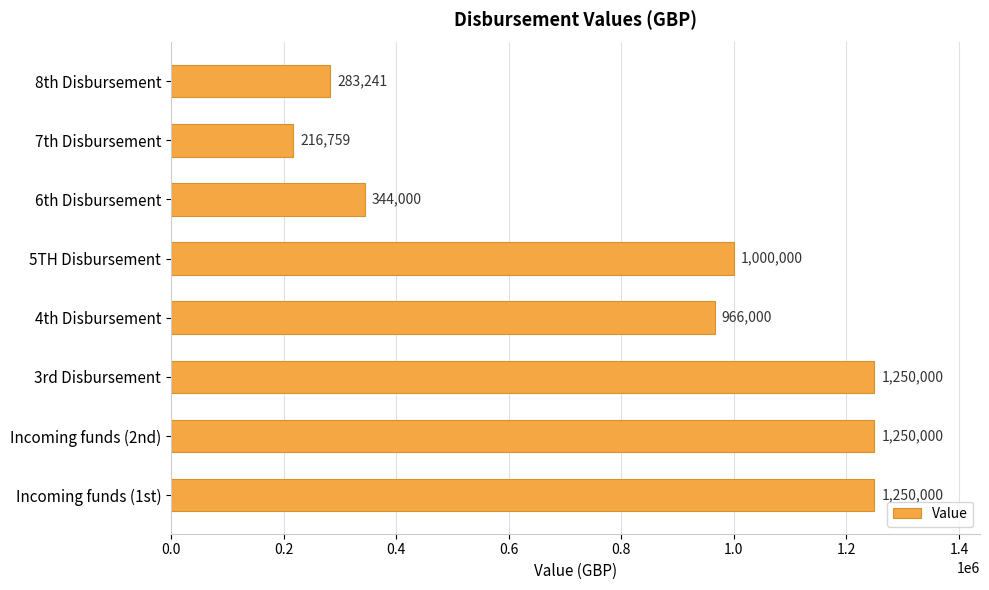

Read the value at Incoming funds (2nd), to the nearest 50.

1250000